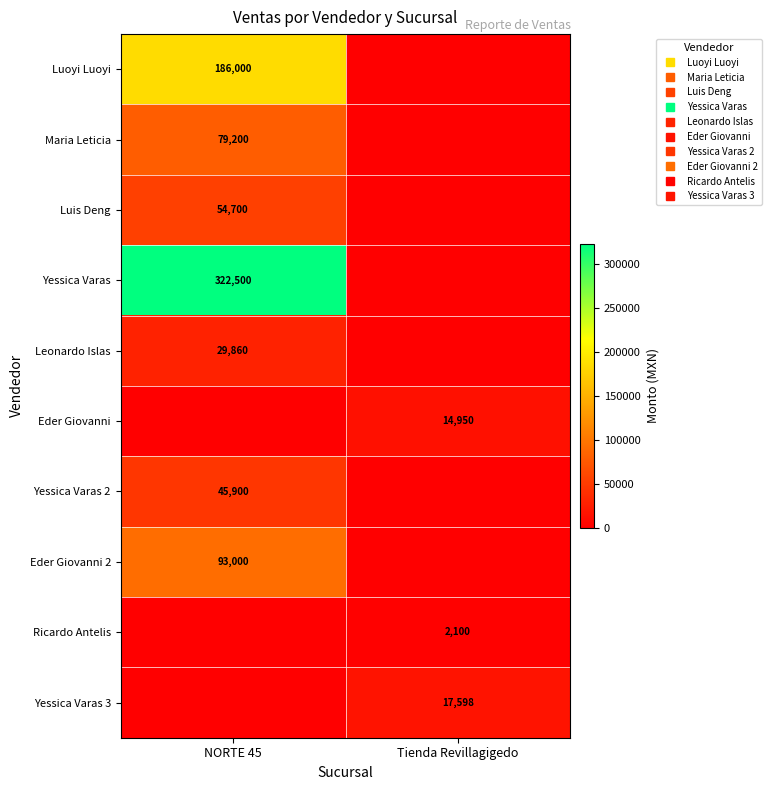

At which label is Luoyi Luoyi closest to 93000?

NORTE 45